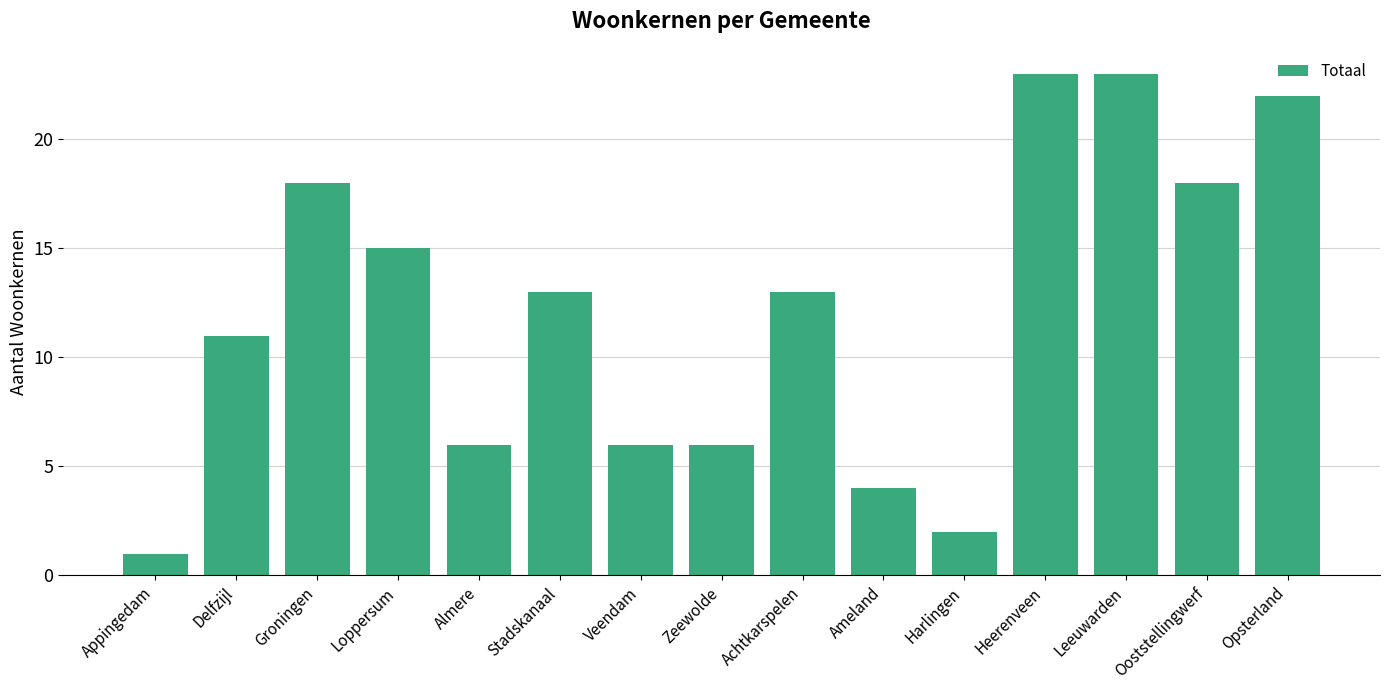

What is the average value?

12